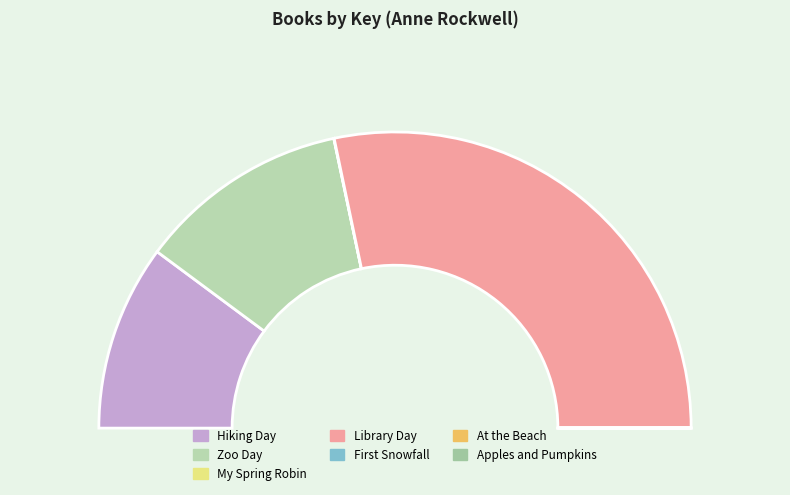

How many slices are in this pie chart?

7